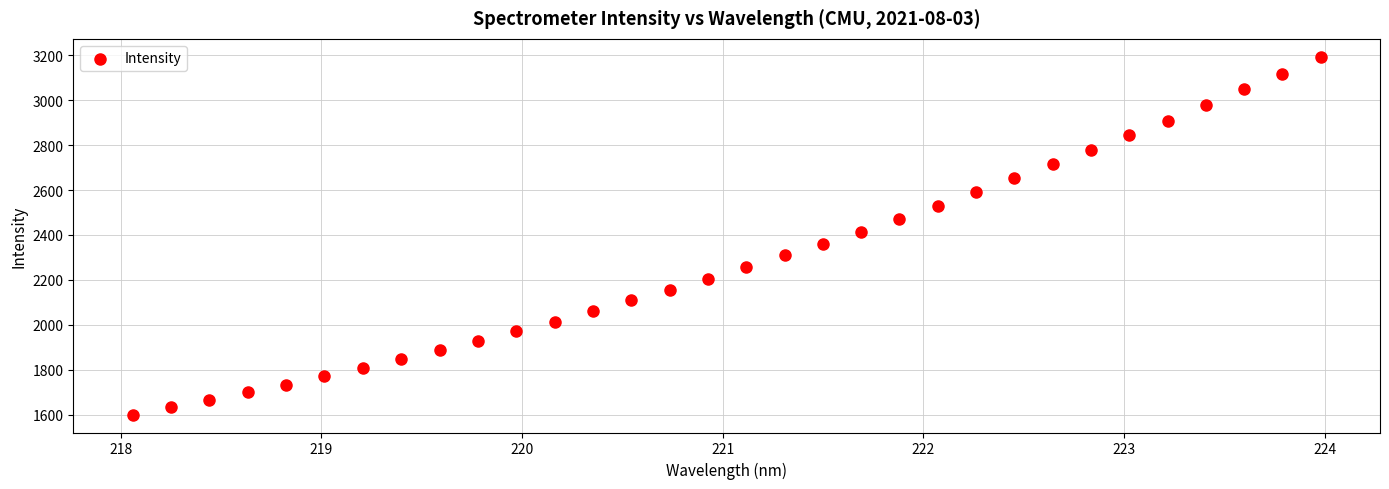

What is the range of X values (max minus min)?

5.9